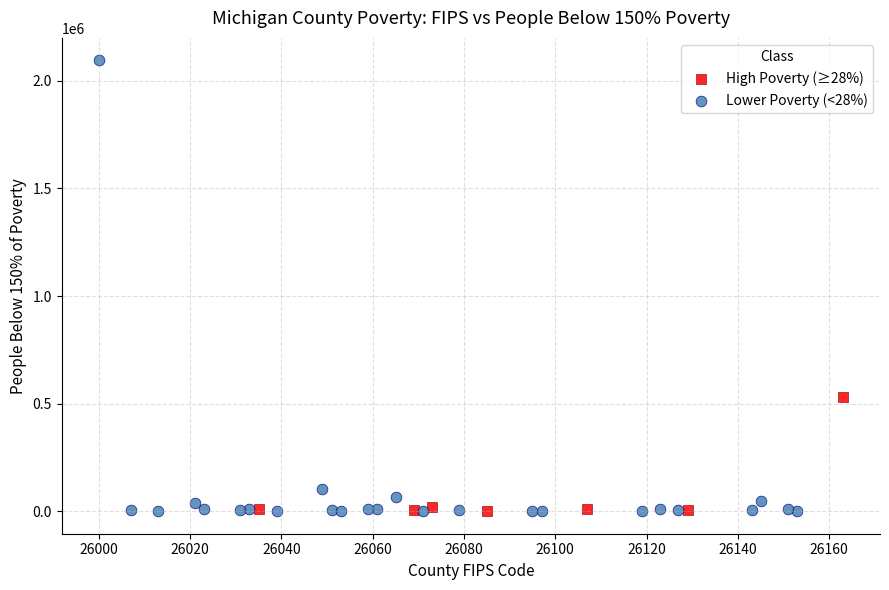

What are all the series names shown in the legend?

High Poverty (≥28%), Lower Poverty (<28%)